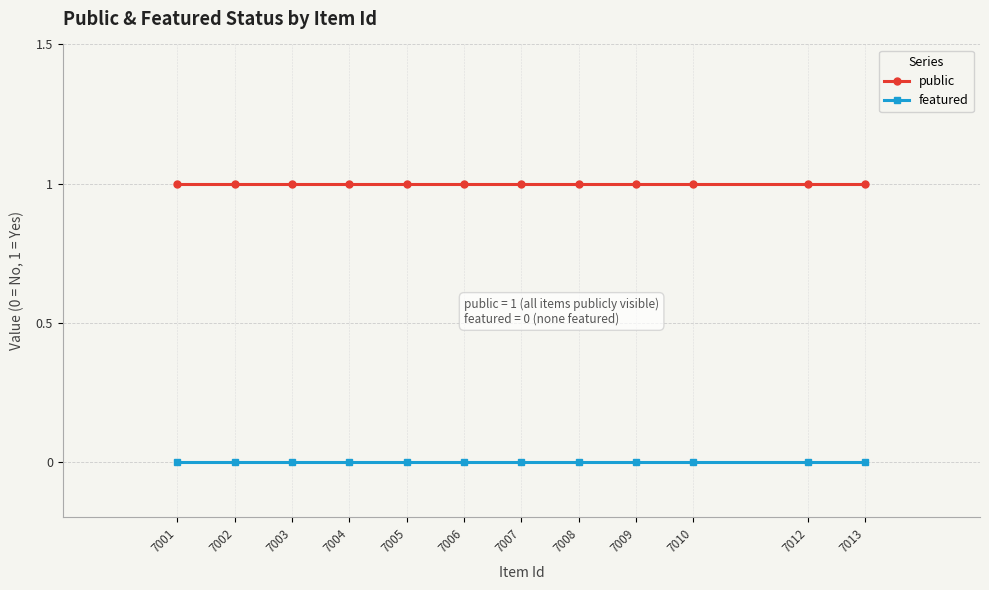

Which series has the largest total across all categories?

public